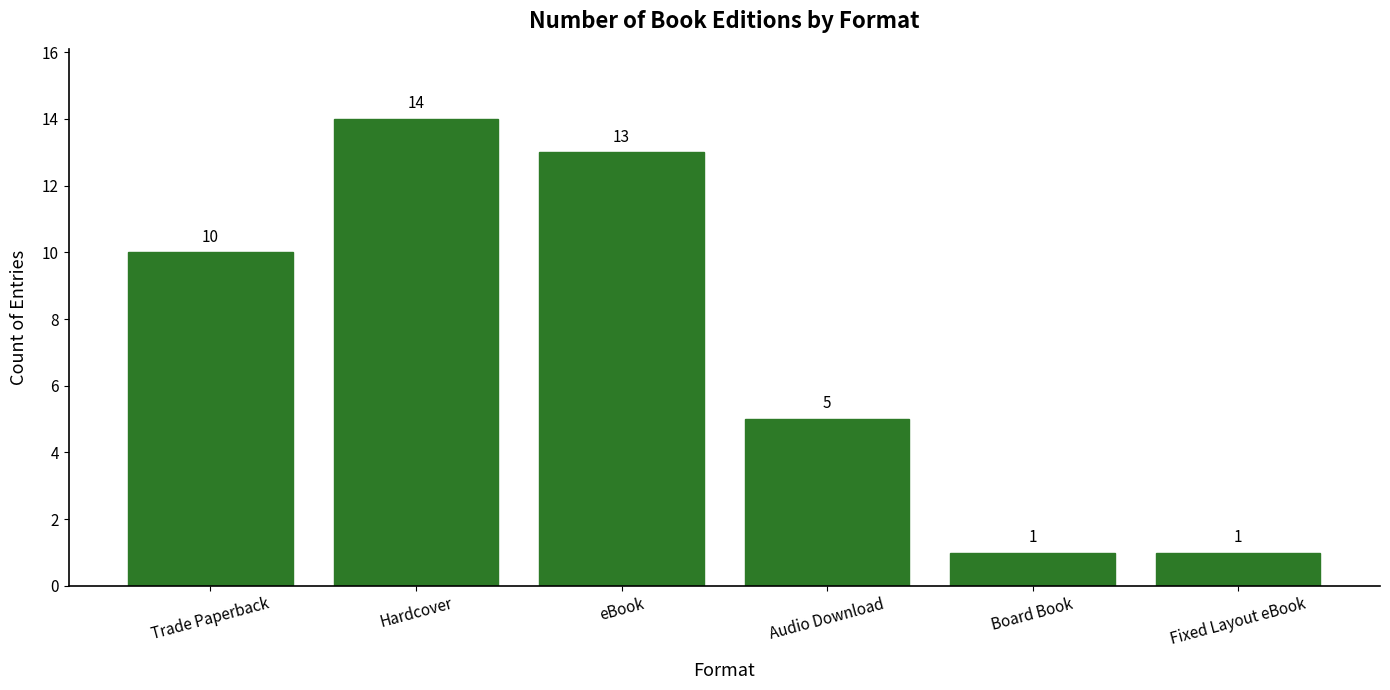

What is the maximum value shown in the chart?

14